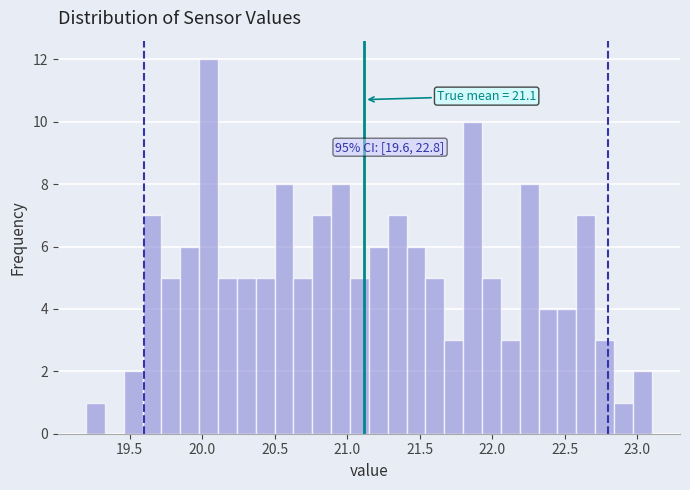

Around what value on the x-axis is the tallest bar? Give the approximate position of its centre, as read against the axis.

20.05